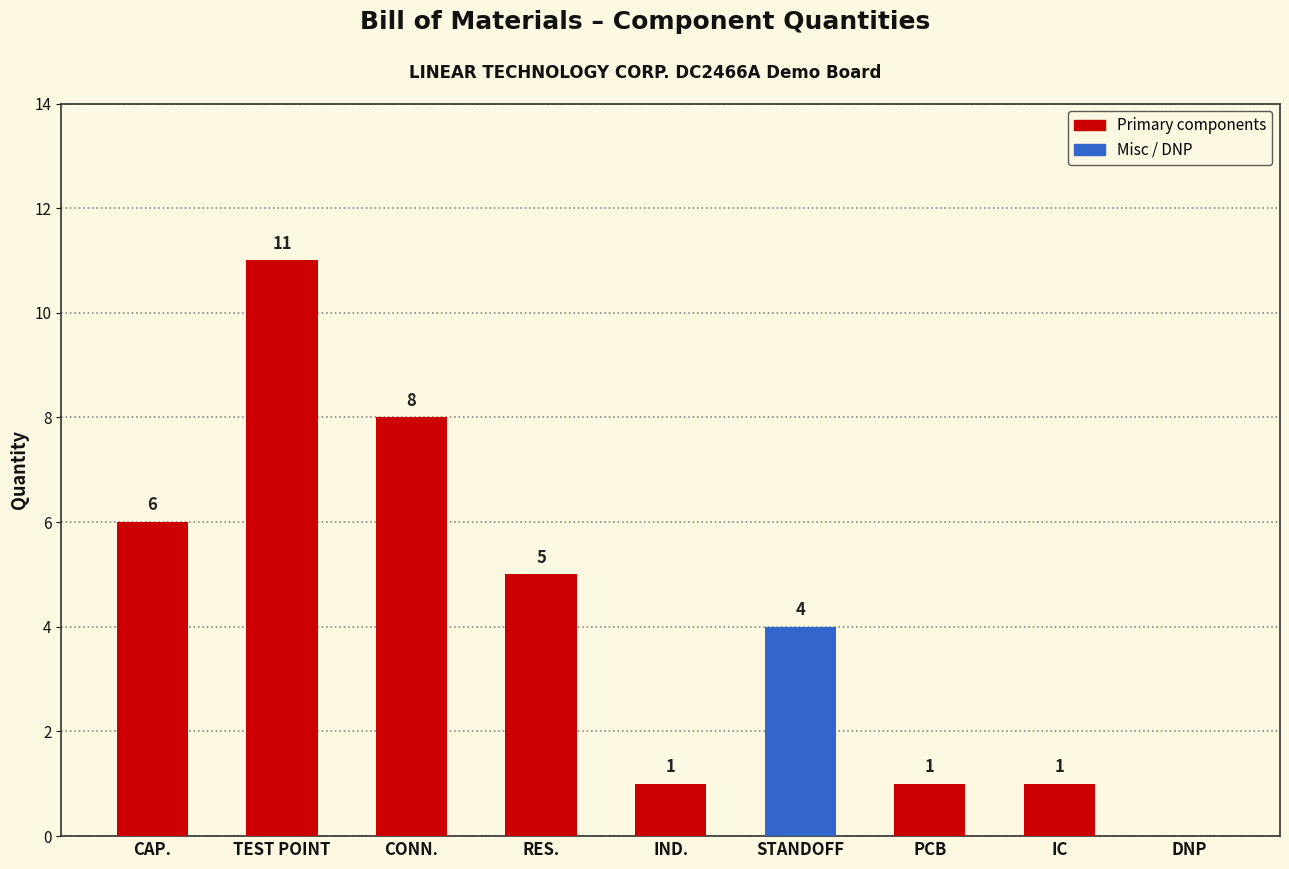

What is the difference between the values at IC and TEST POINT?

10